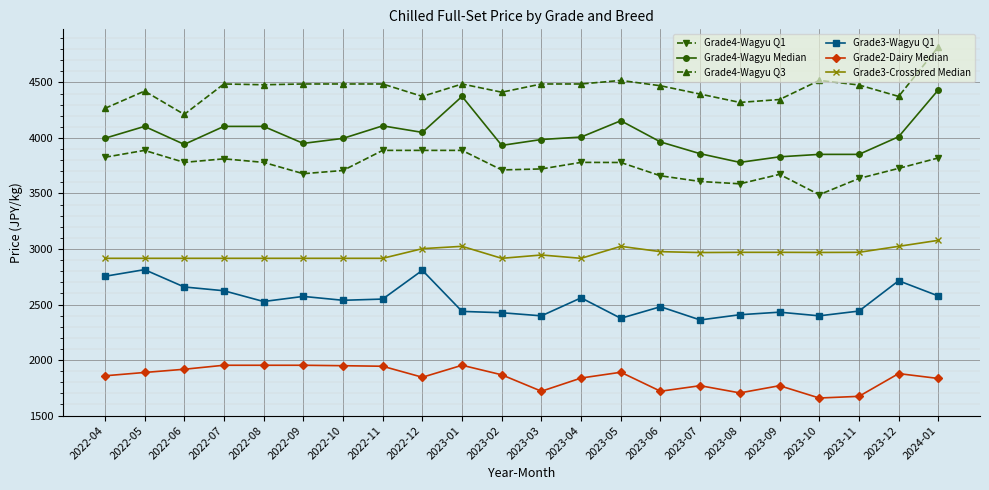

At which category is the sum across all series the highest?

2024-01